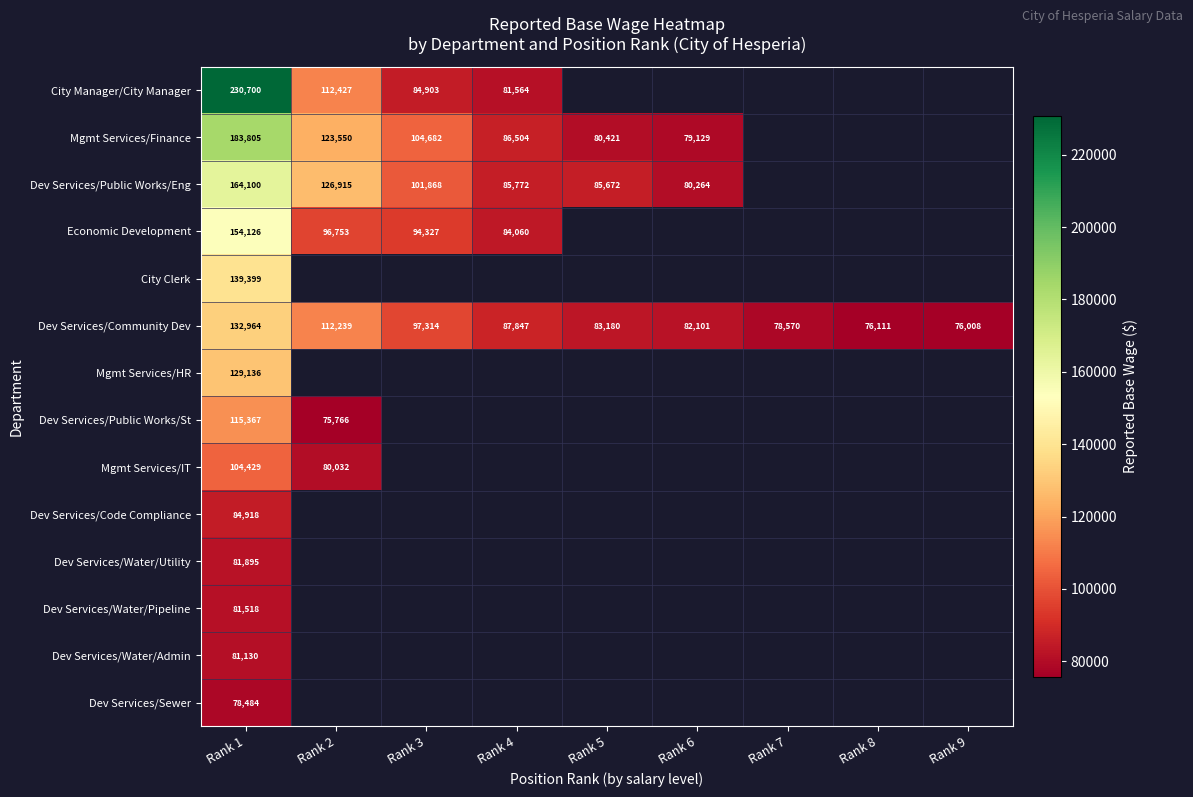

What is the difference between the Dev Services/Public Works/Eng values at Rank 3 and Rank 4?

16096